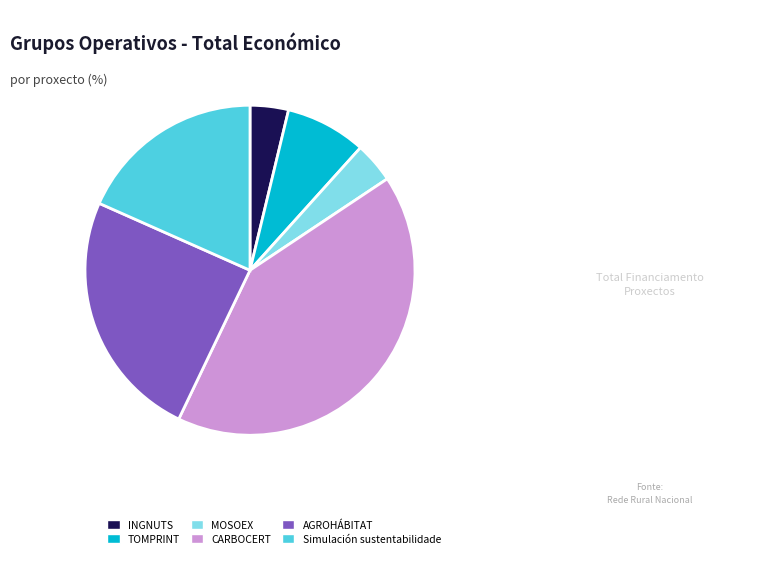

Does Simulación sustentabilidade represent more than half of the total?

No